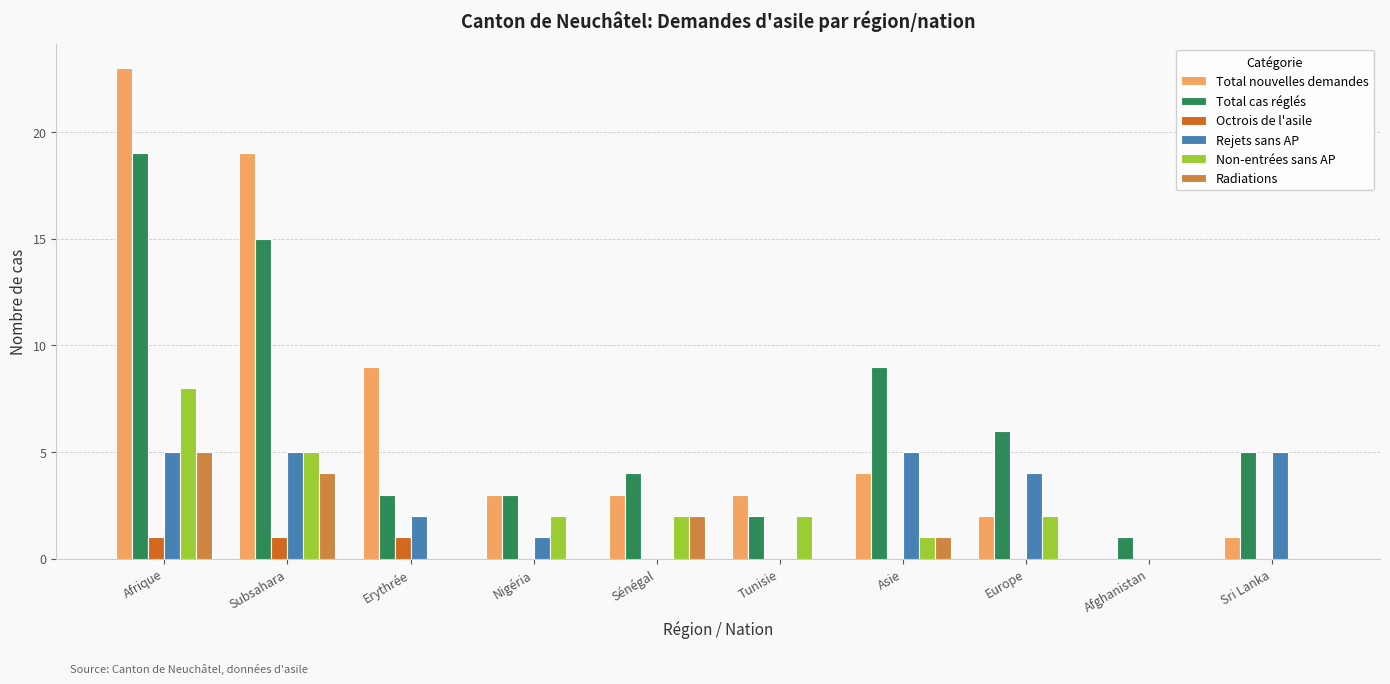

What is the maximum value for Total cas réglés?

19